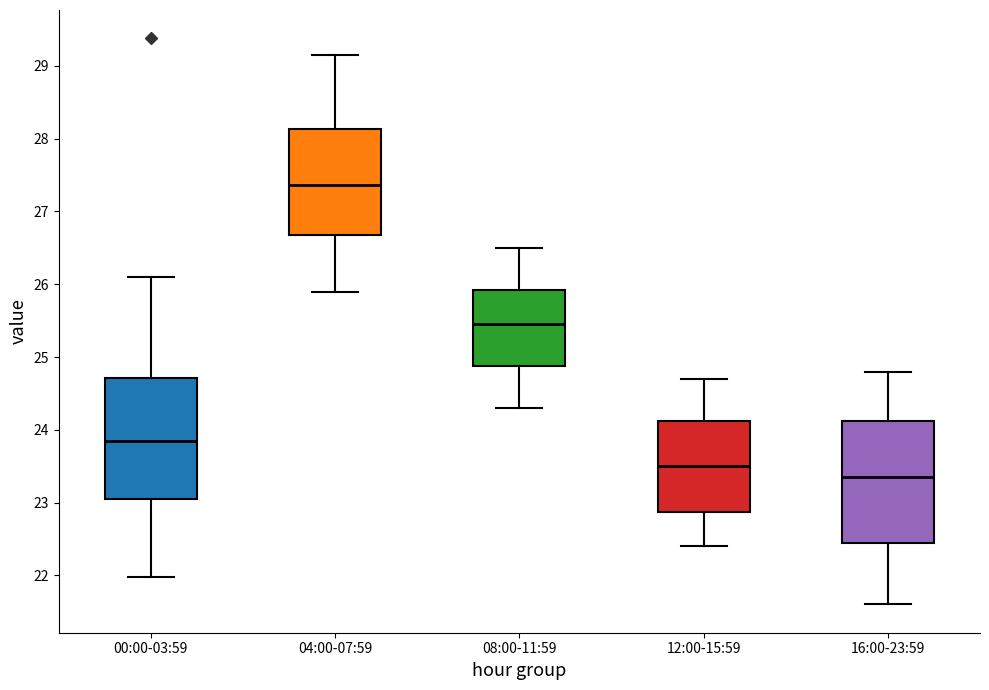

Where is the lower edge of the box for 16:00-23:59 on the y-axis? The values are not printed on the chart, so give them approximately, as read against the axis.

22.5